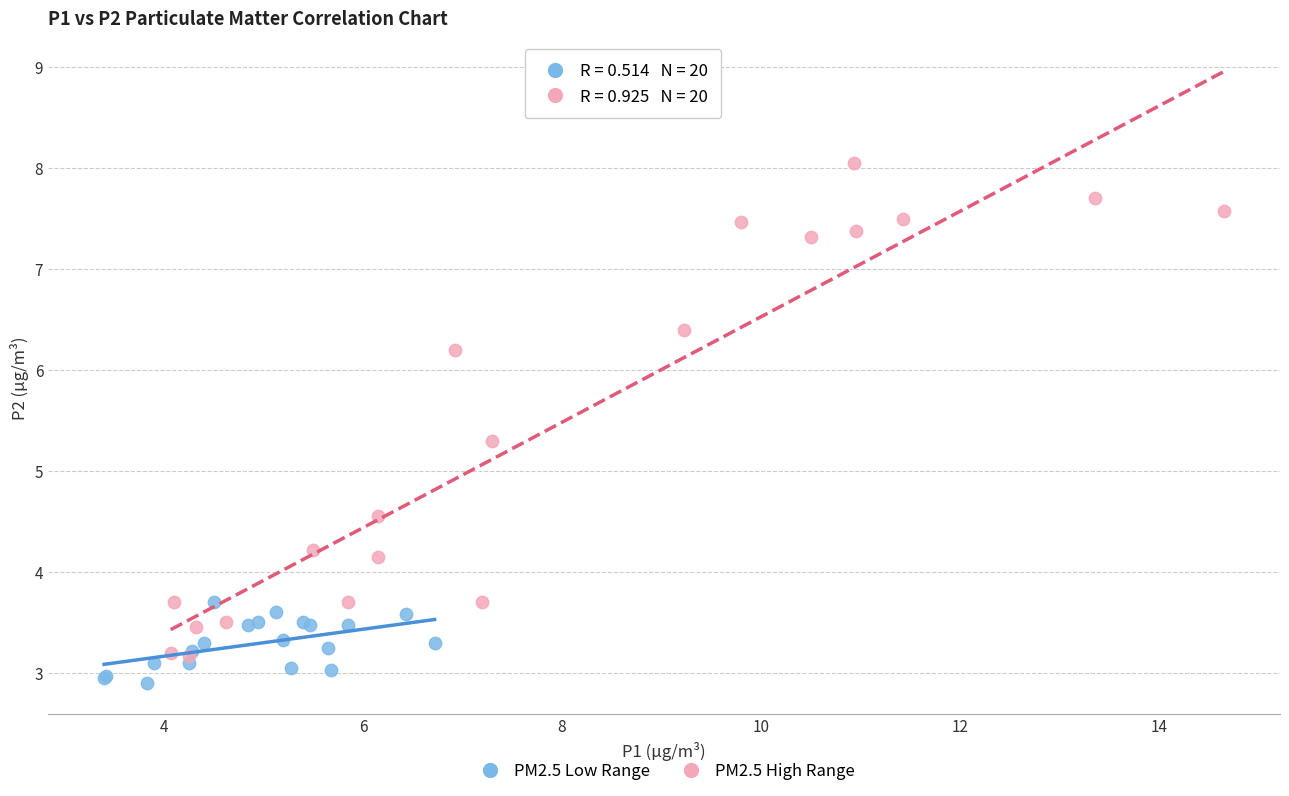

Which series has the widest spread of Y values?

PM2.5 High Range